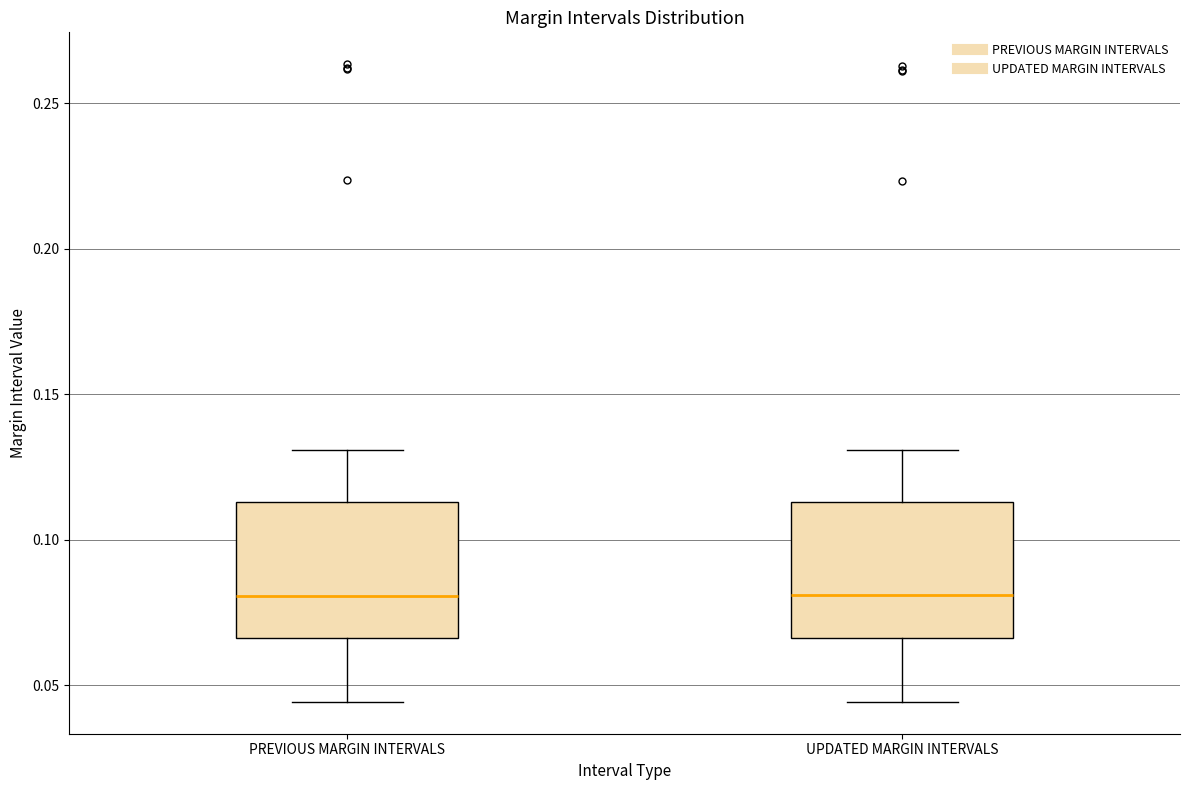

Reading left to right, read every box against the y-axis: the position of its median line, the range the box covers, and the ends of its whiskers. The values are not printed on the chart, so give them approximately, as read against the axis.

PREVIOUS MARGIN INTERVALS: median 0.080, box 0.065 to 0.115, whiskers 0.045 to 0.130
UPDATED MARGIN INTERVALS: median 0.080, box 0.065 to 0.115, whiskers 0.045 to 0.130